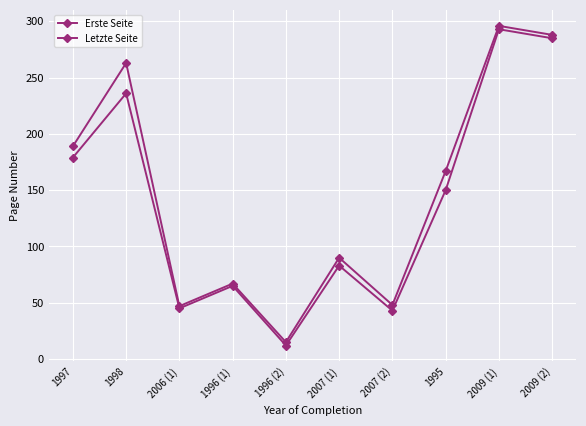

In Letzte Seite, how many points are higher than both neighbors (excluding endpoints)?

4